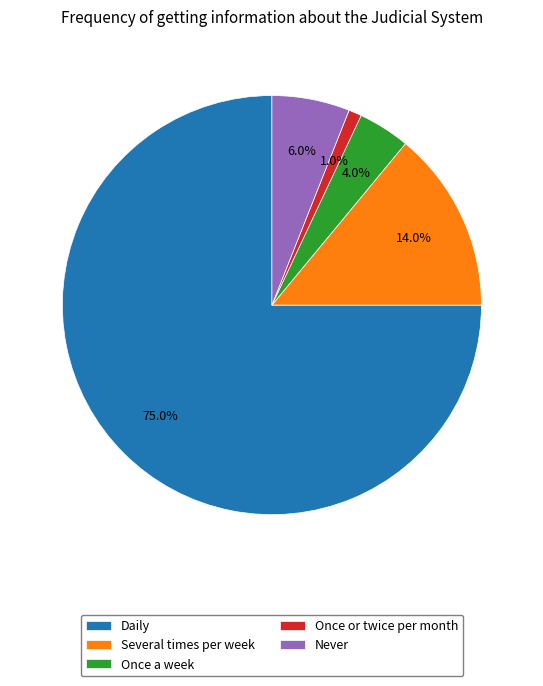

The Daily slice represents 75% of the pie. True or false?

True